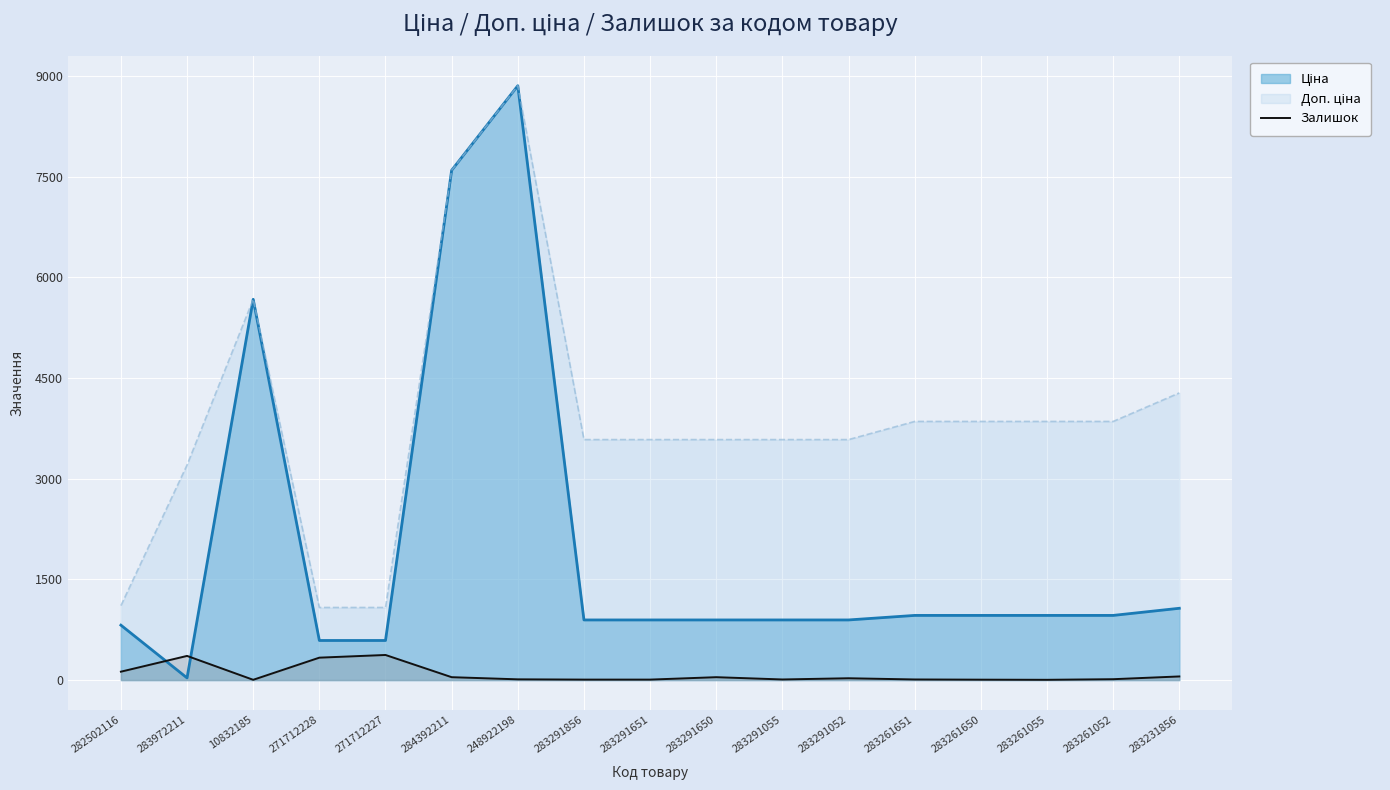

What is the greatest value displayed?

8856.7